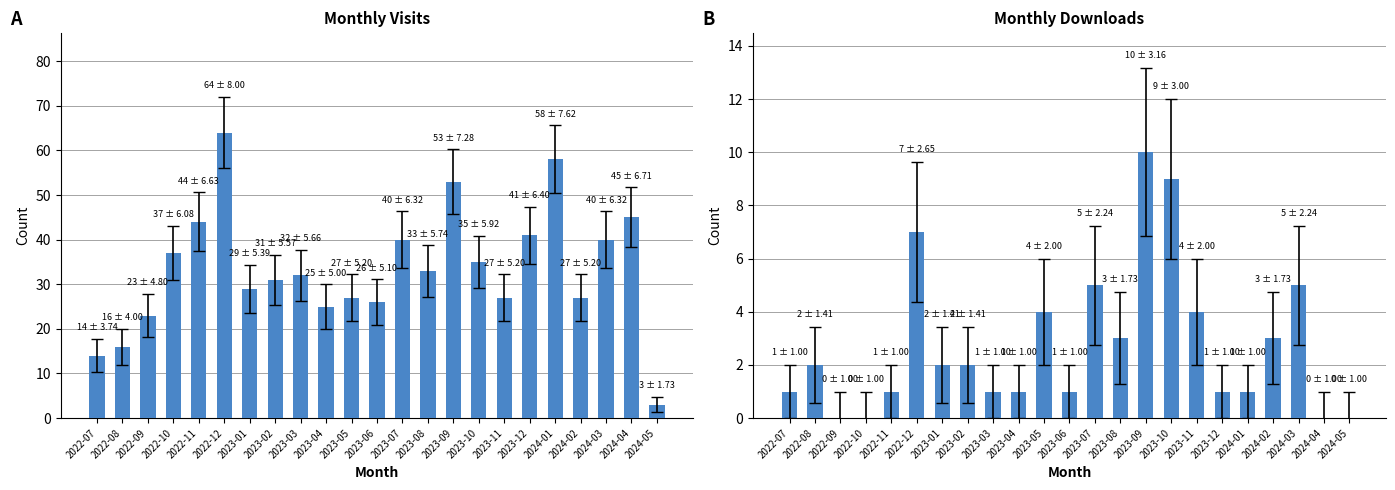

How many series are shown in this chart?

2